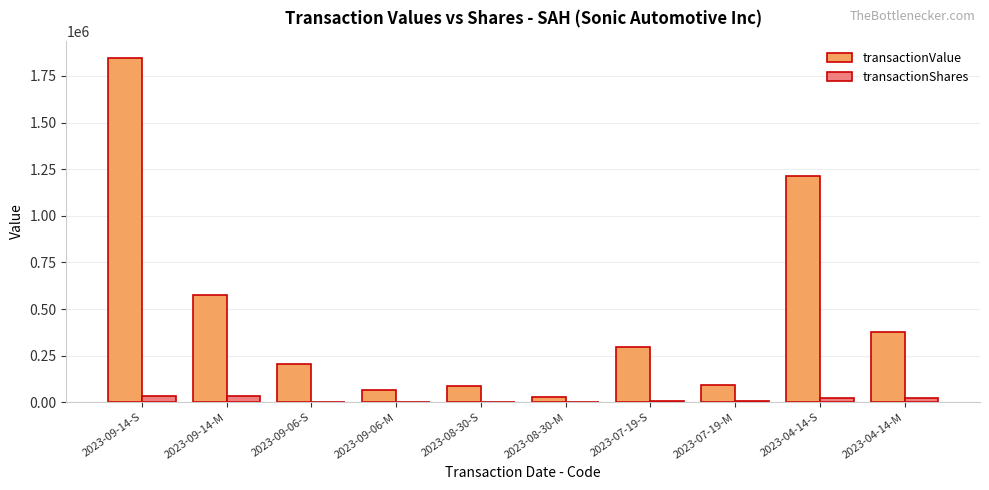

Between 2023-09-14-S and 2023-07-19-S, which series saw the biggest shift?

transactionValue